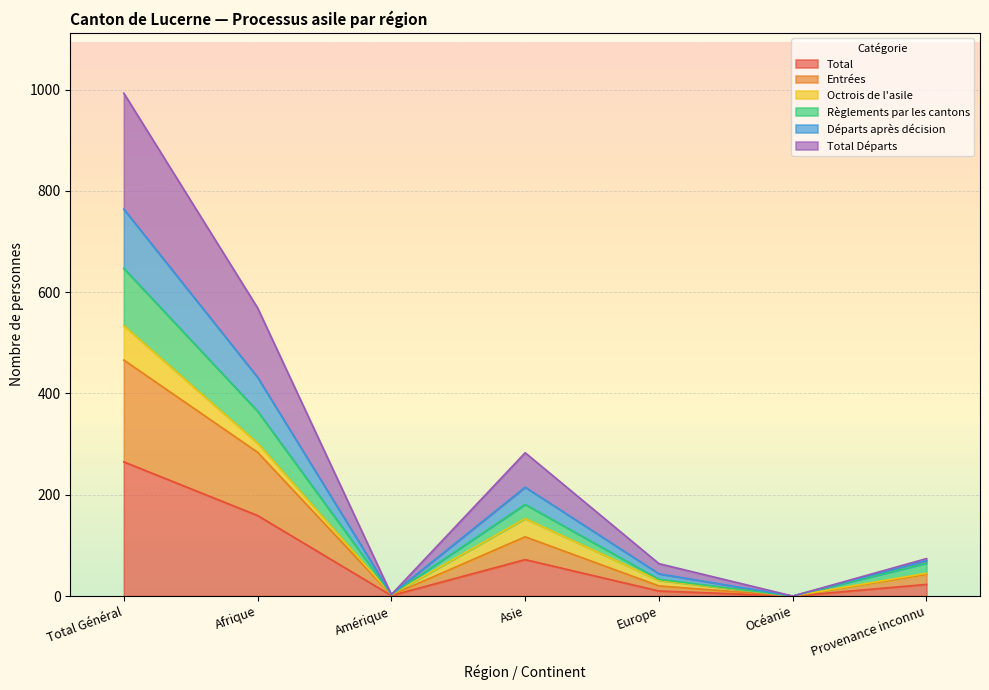

What are all the series names shown in the legend?

Total, Entrées, Octrois de l'asile, Règlements par les cantons, Départs après décision, Total Départs